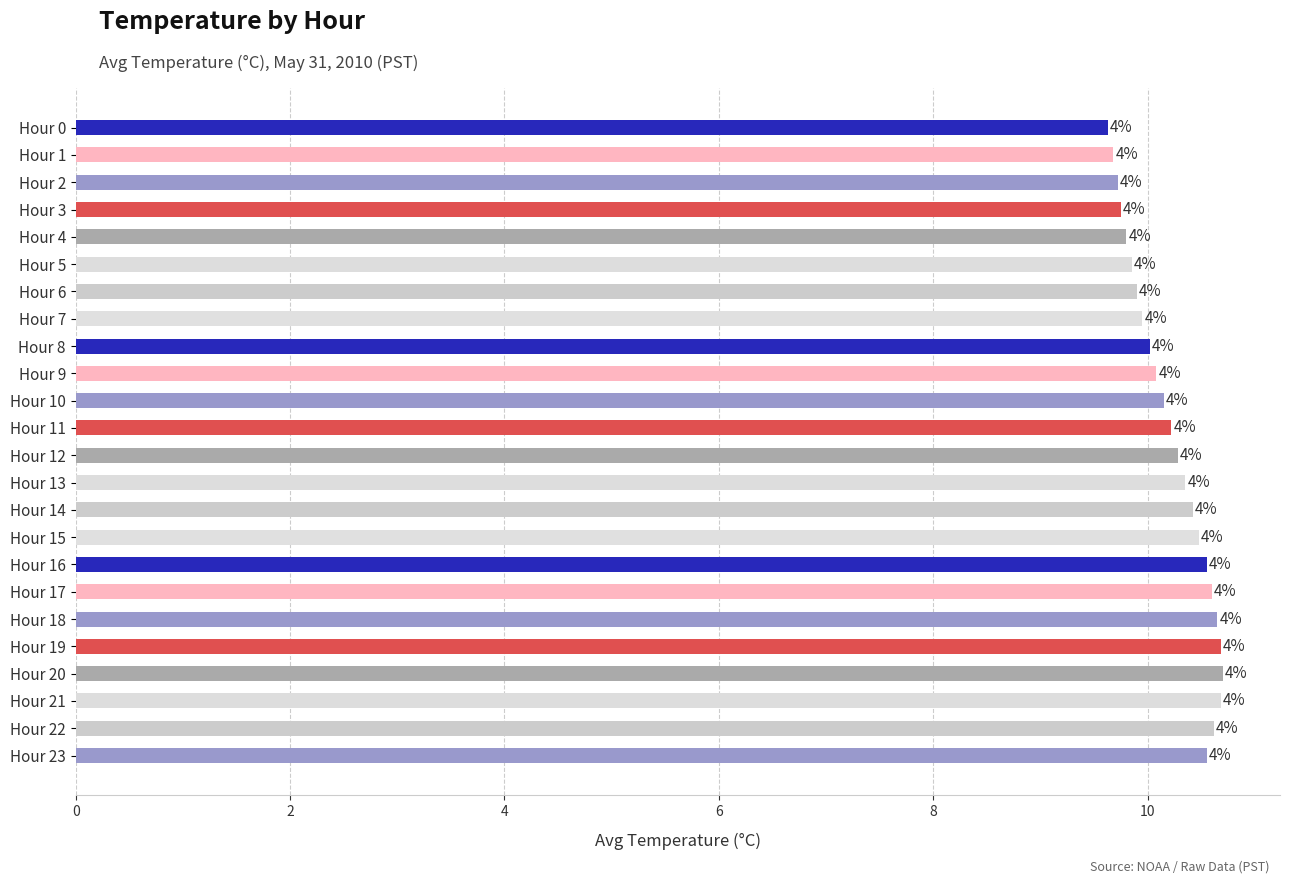

How many bars are there in total?

24